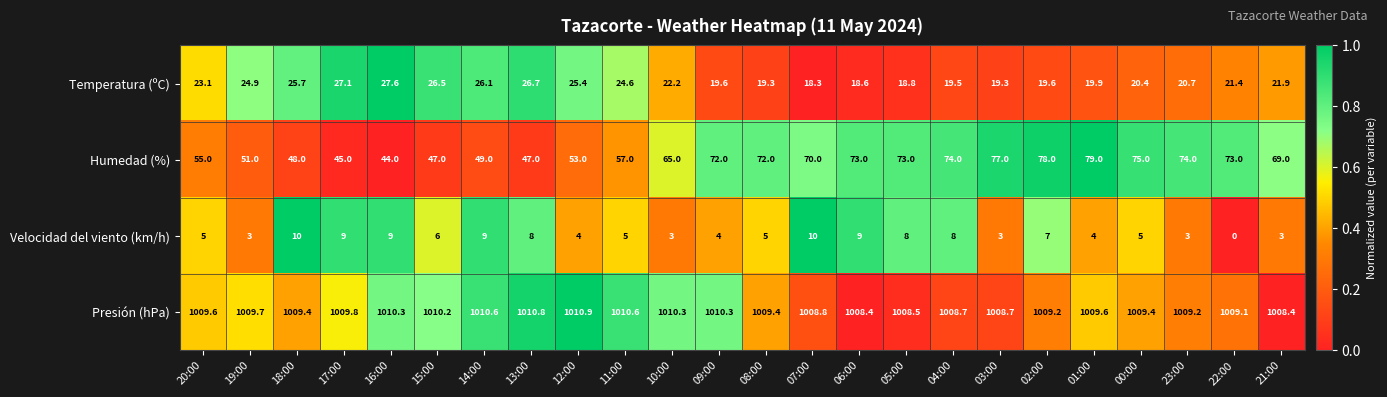

What is the sum of the Humedad (%) values at 08:00 and 14:00?

121.0